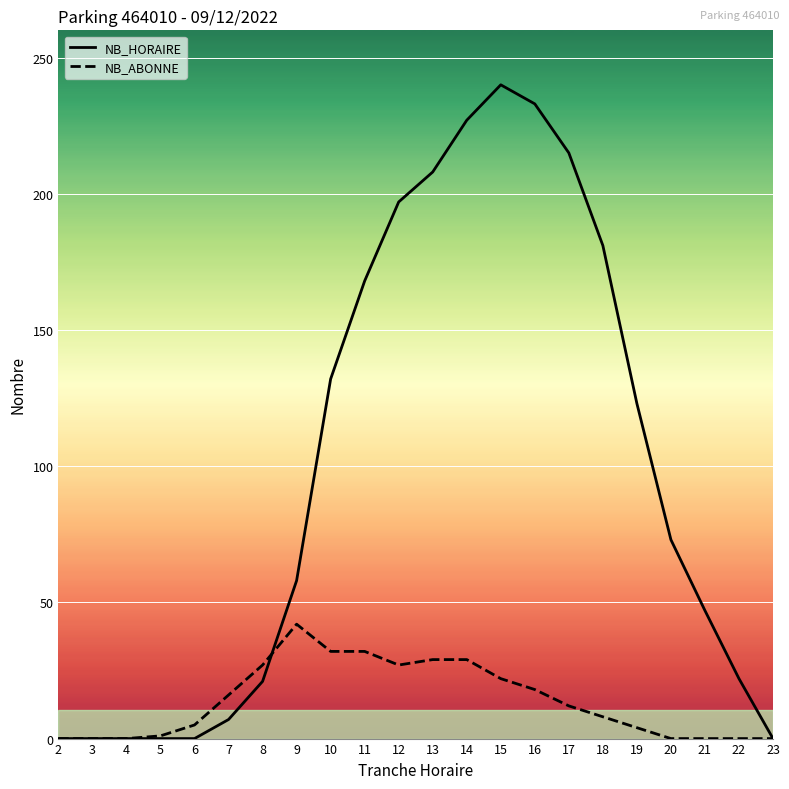

Is it true that NB_HORAIRE equals 110 at 2?

False